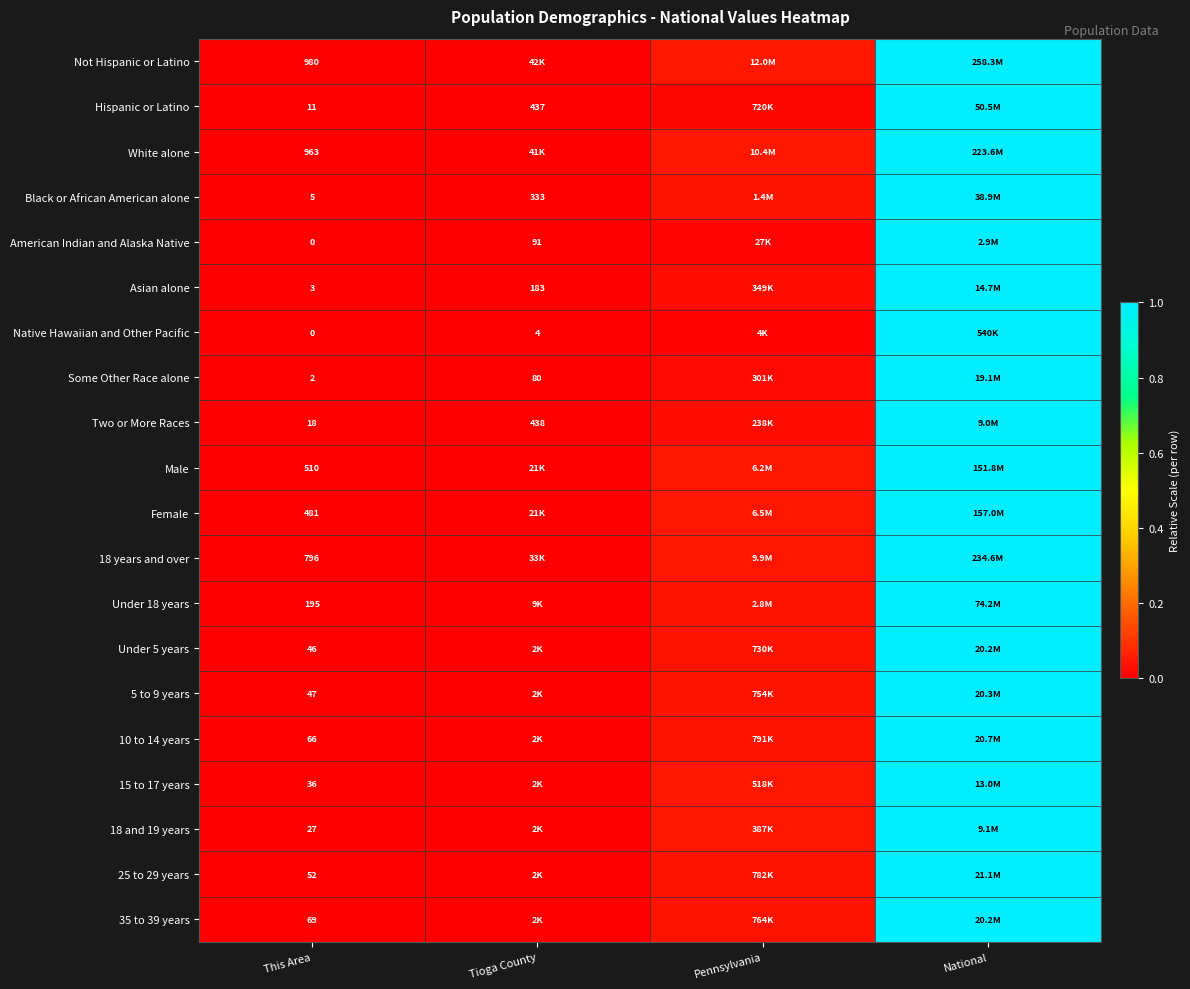

Which series has the largest range (max minus min)?

Not Hispanic or Latino